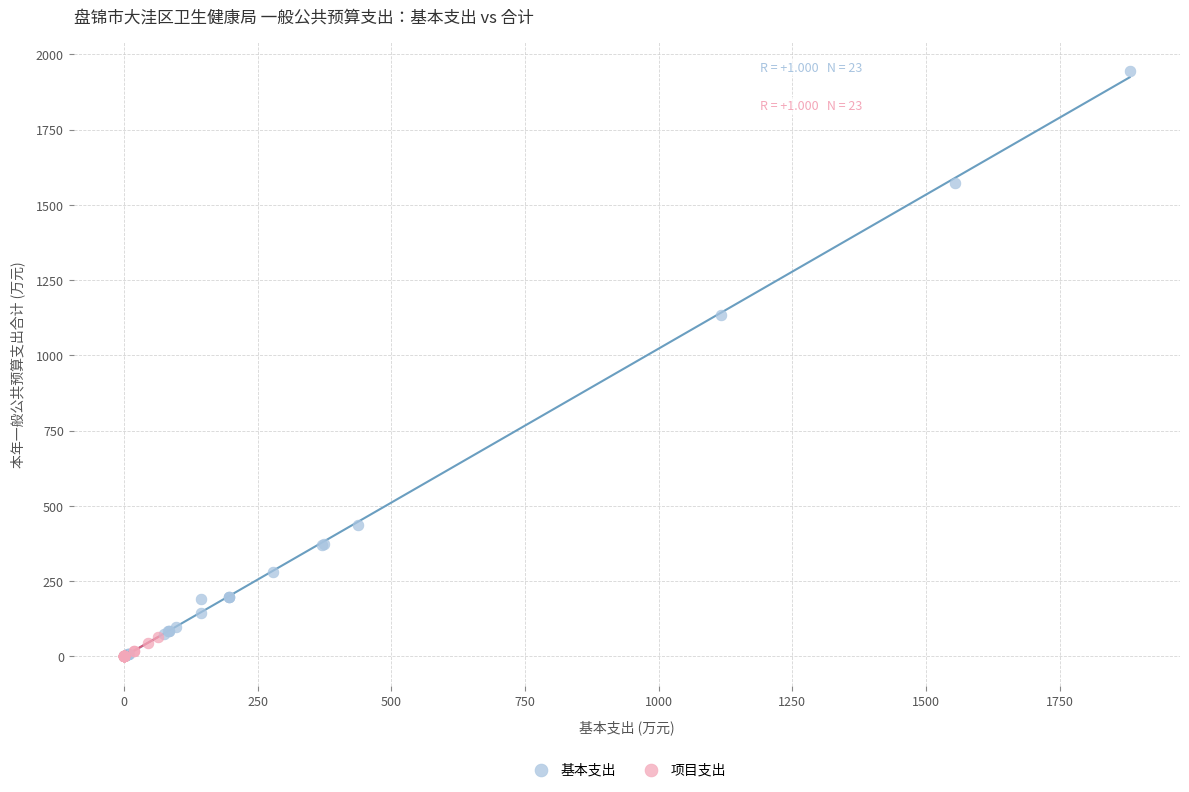

Which series contains the highest Y value?

基本支出